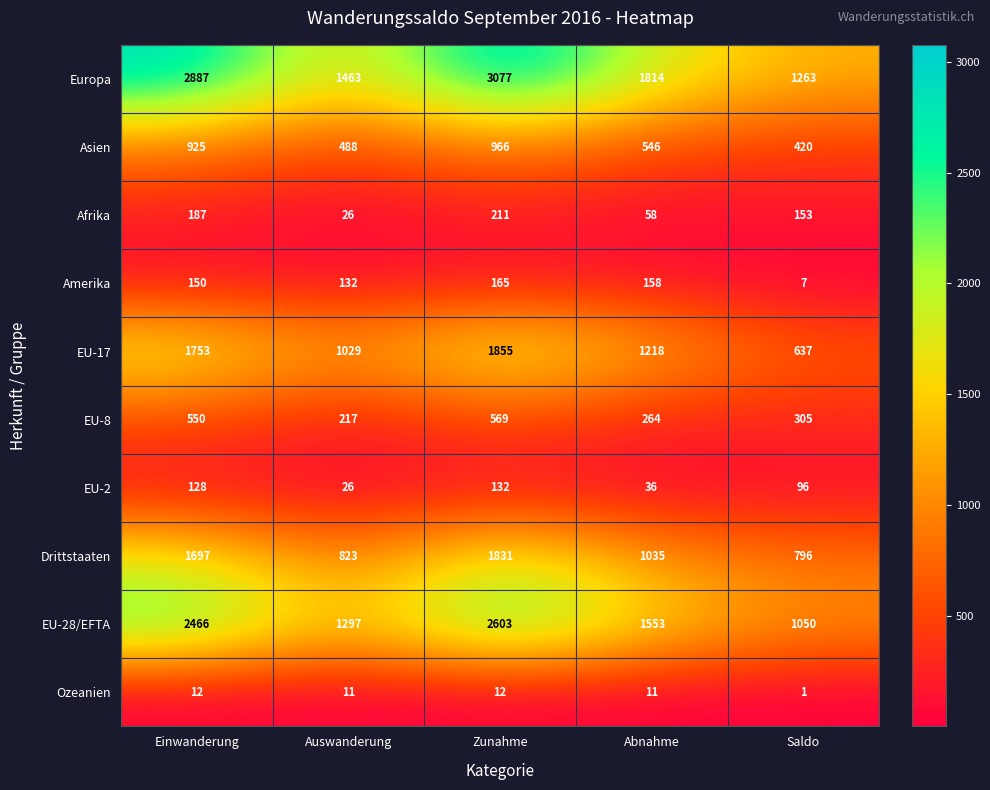

The value of EU-8 at Saldo is 192. True or false?

False